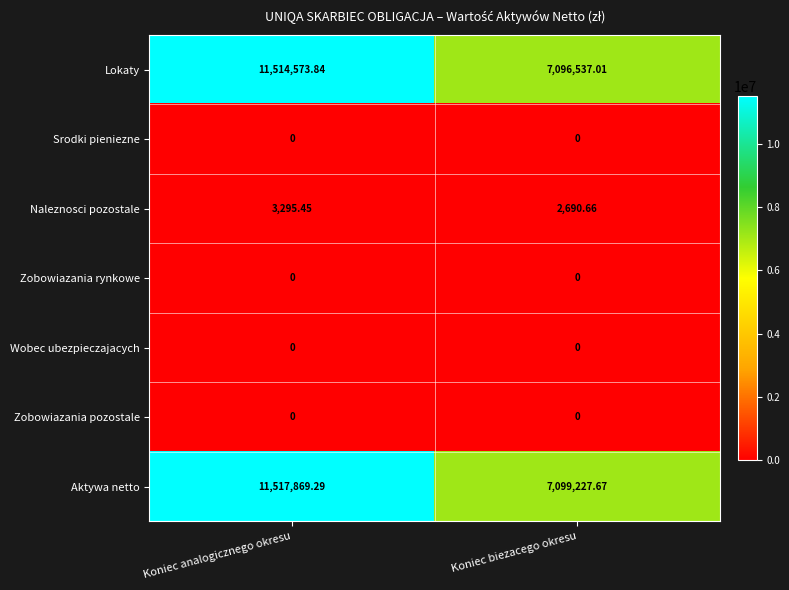

Between Koniec analogicznego okresu and Koniec biezacego okresu, which series saw the biggest shift?

Aktywa netto